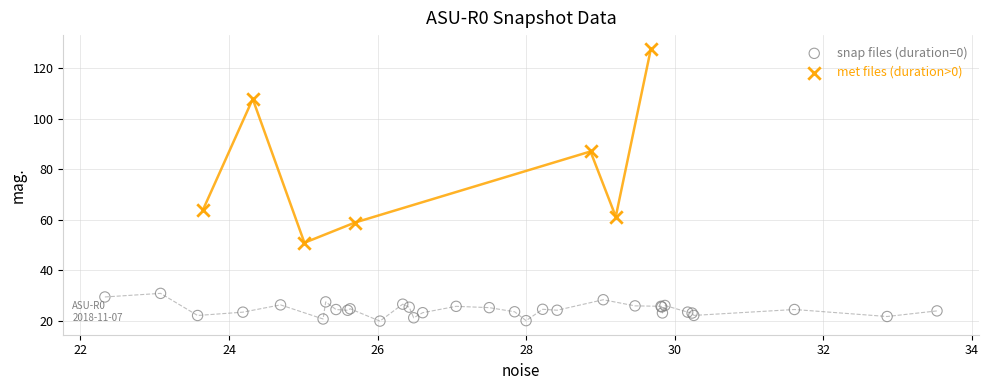

Which series contains the lowest Y value?

snap files (duration=0)